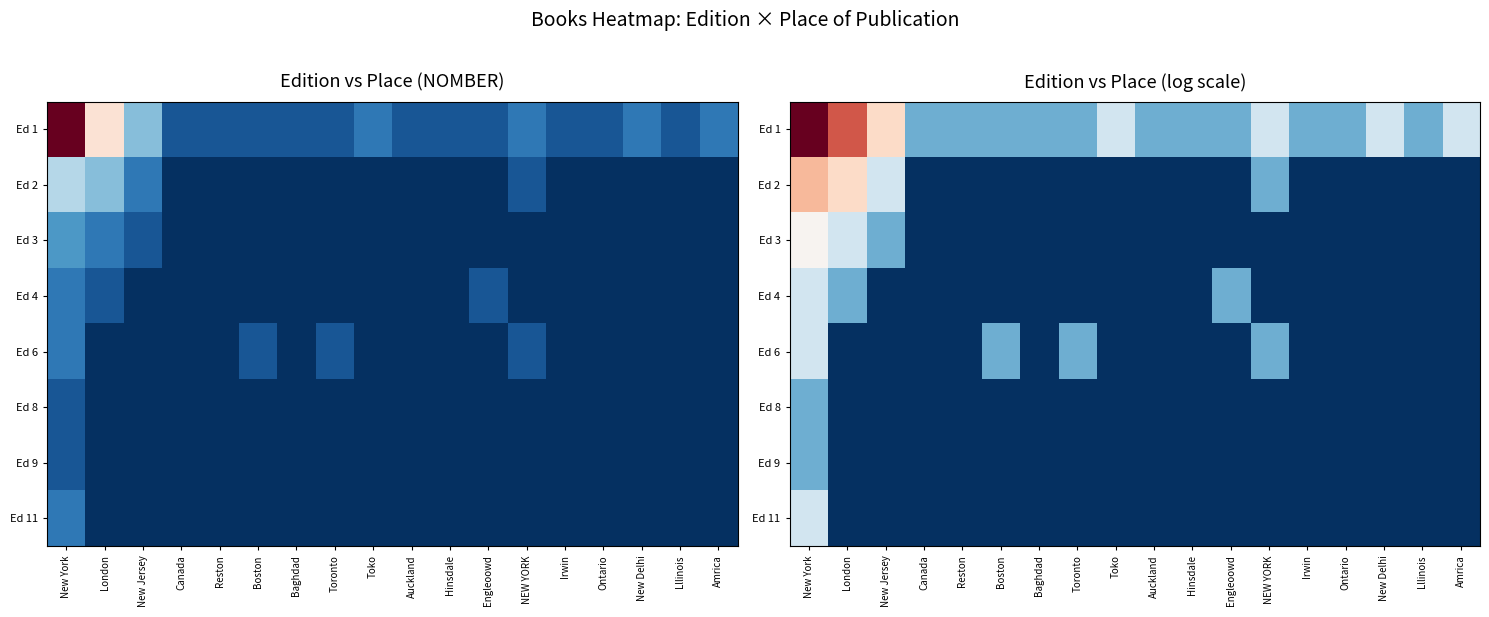

Between Hinsdale and London, which is larger?

London